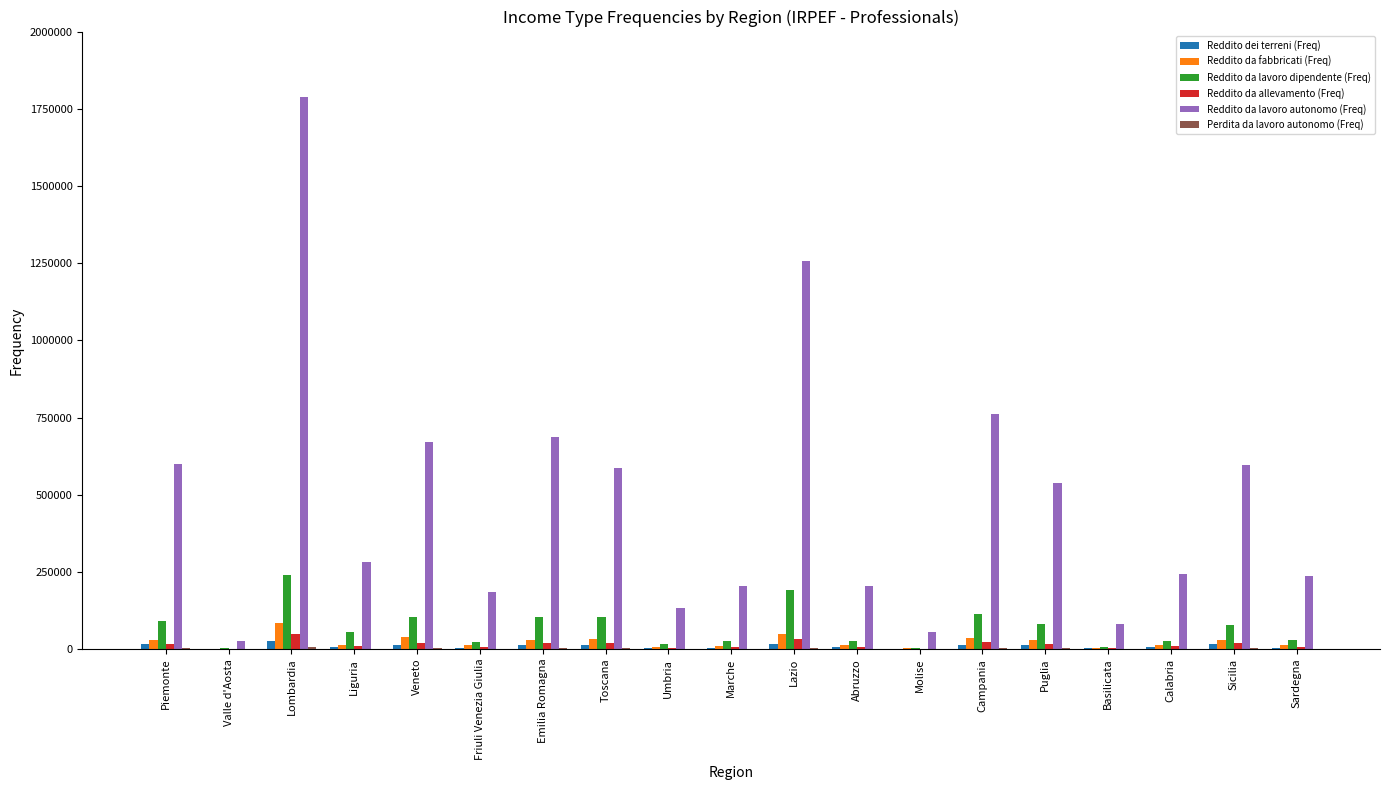

At which category is the sum across all series the highest?

Lombardia